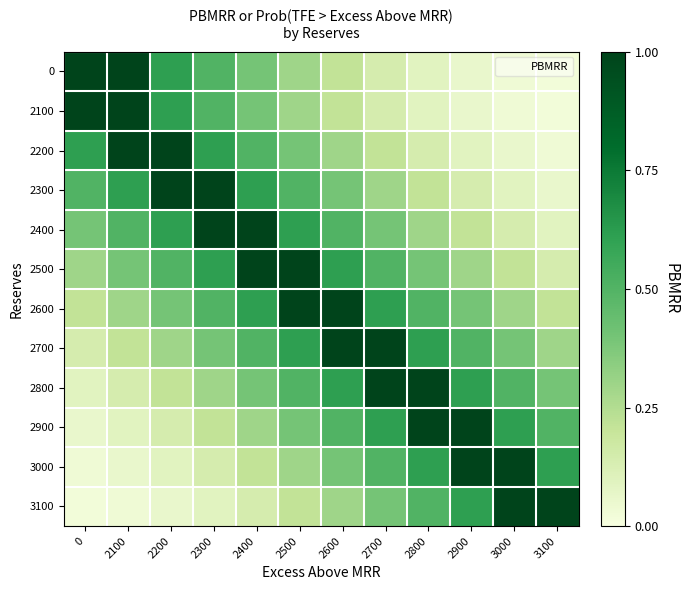

Between 2800 and 3100, which is larger?

2800